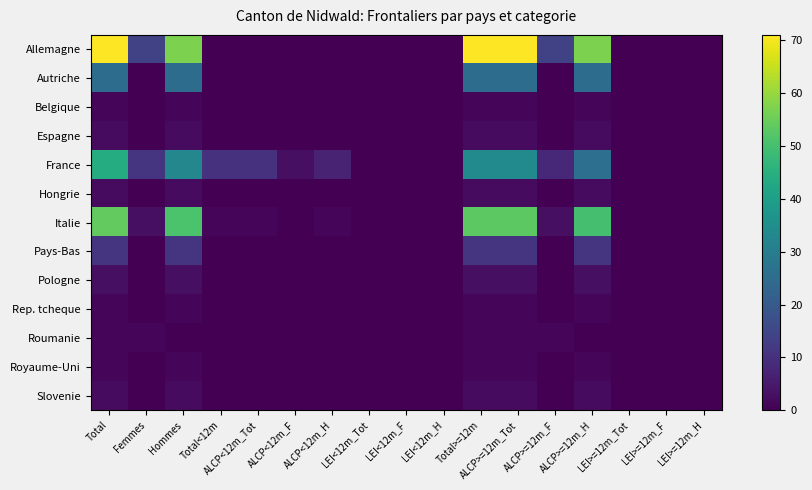

Rank the series by their maximum value, from lowest to highest.

Belgique, Rep. tcheque, Roumanie, Royaume-Uni, Espagne, Hongrie, Slovenie, Pologne, Pays-Bas, Autriche, France, Italie, Allemagne